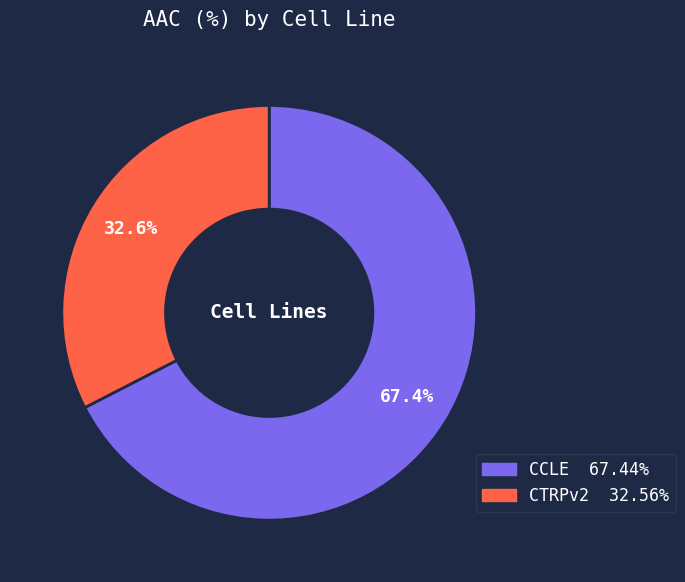

Count the number of slices in the pie.

2